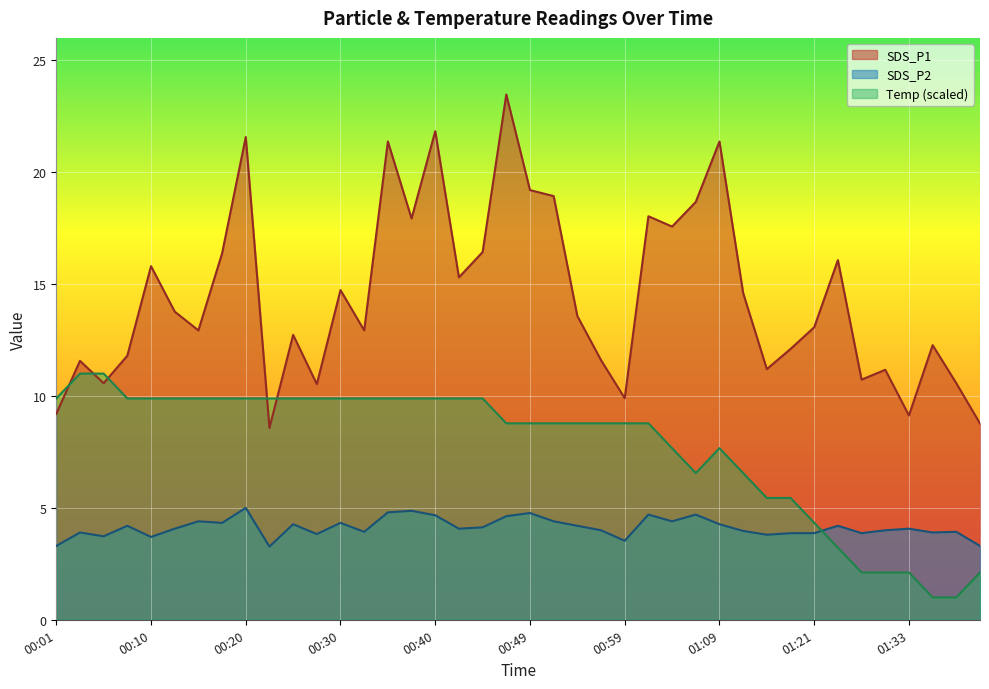

Which series has the largest total across all categories?

SDS_P1